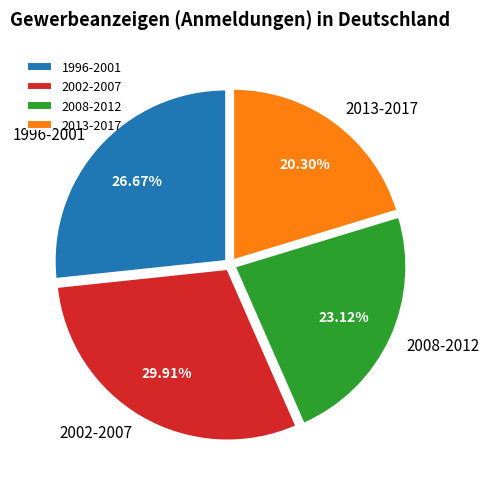

Do 2002-2007 and 2008-2012 together represent more than half of the pie?

Yes